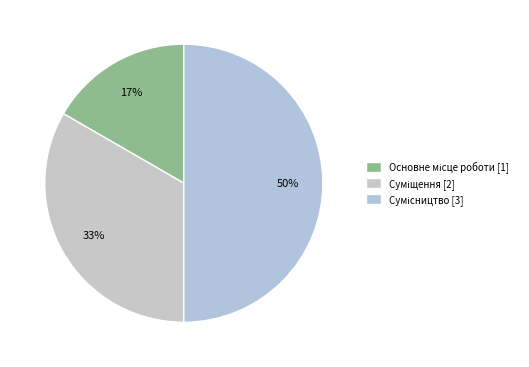

How many segments does this pie chart have?

3